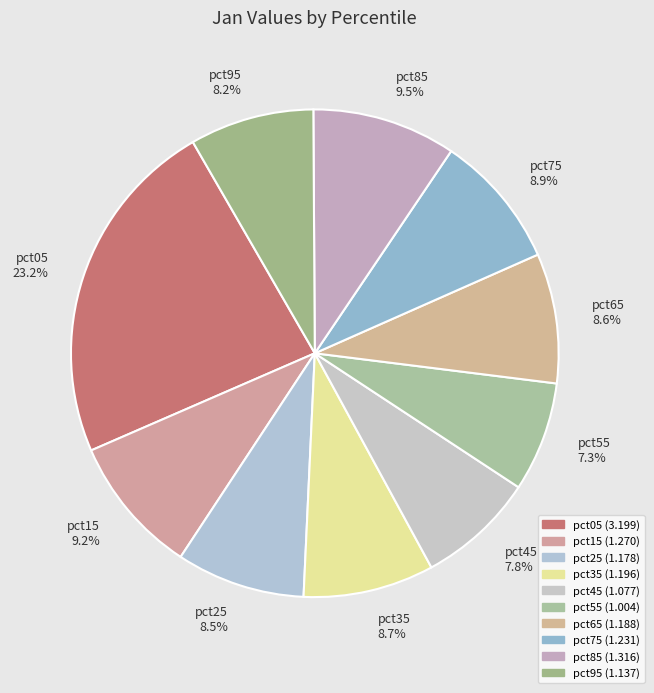

The pct85 slice represents 22% of the pie. True or false?

False